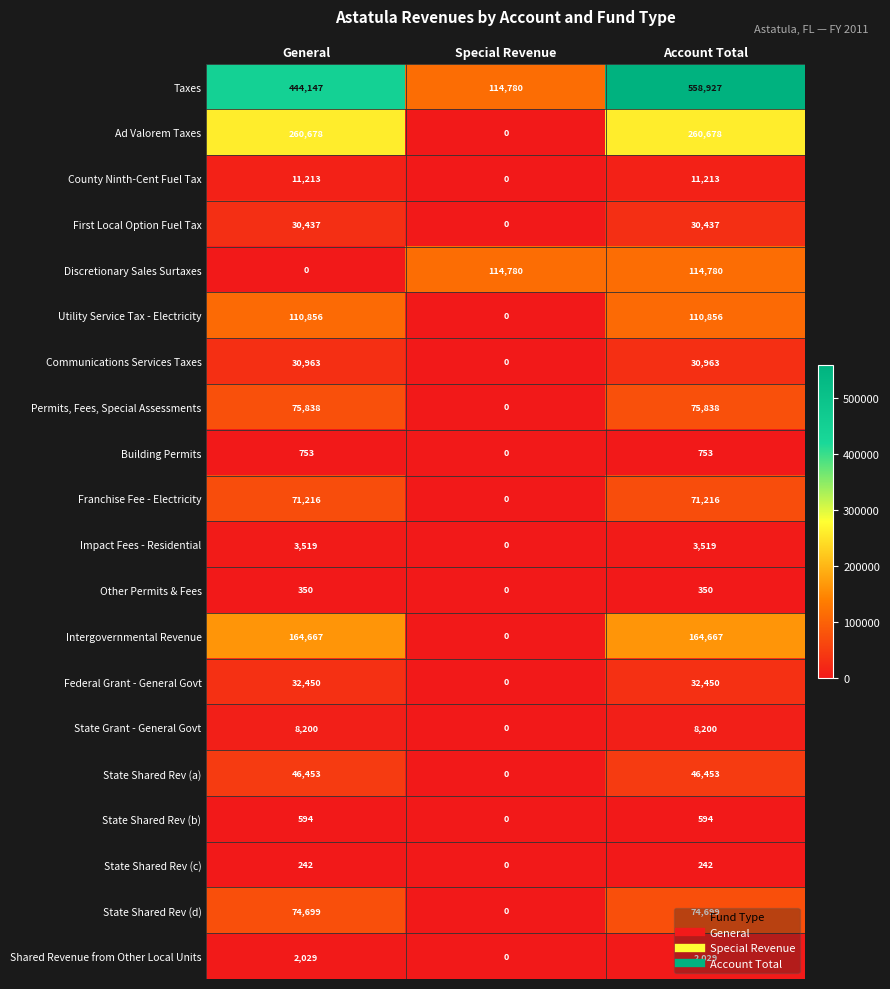

How many State Shared Rev (a) values are between 0 and 46453?

3